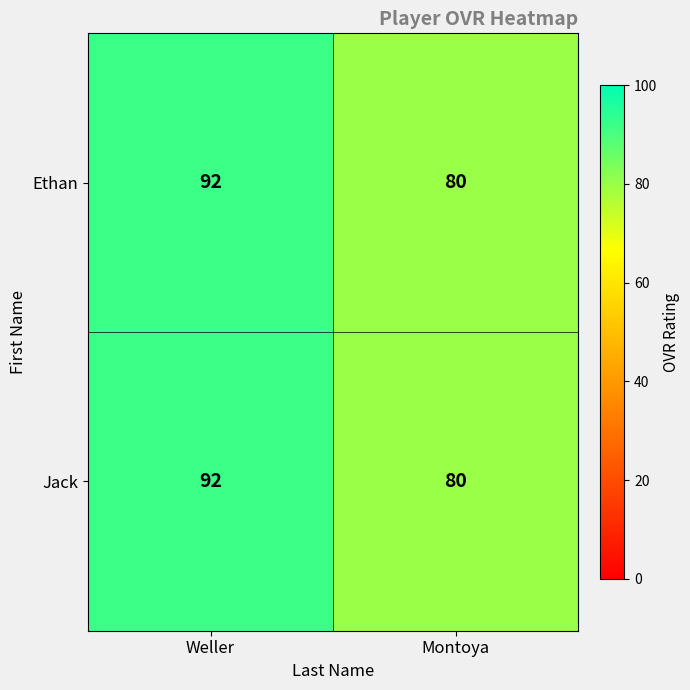

What is the sum of the Ethan values at Montoya and Weller?

172